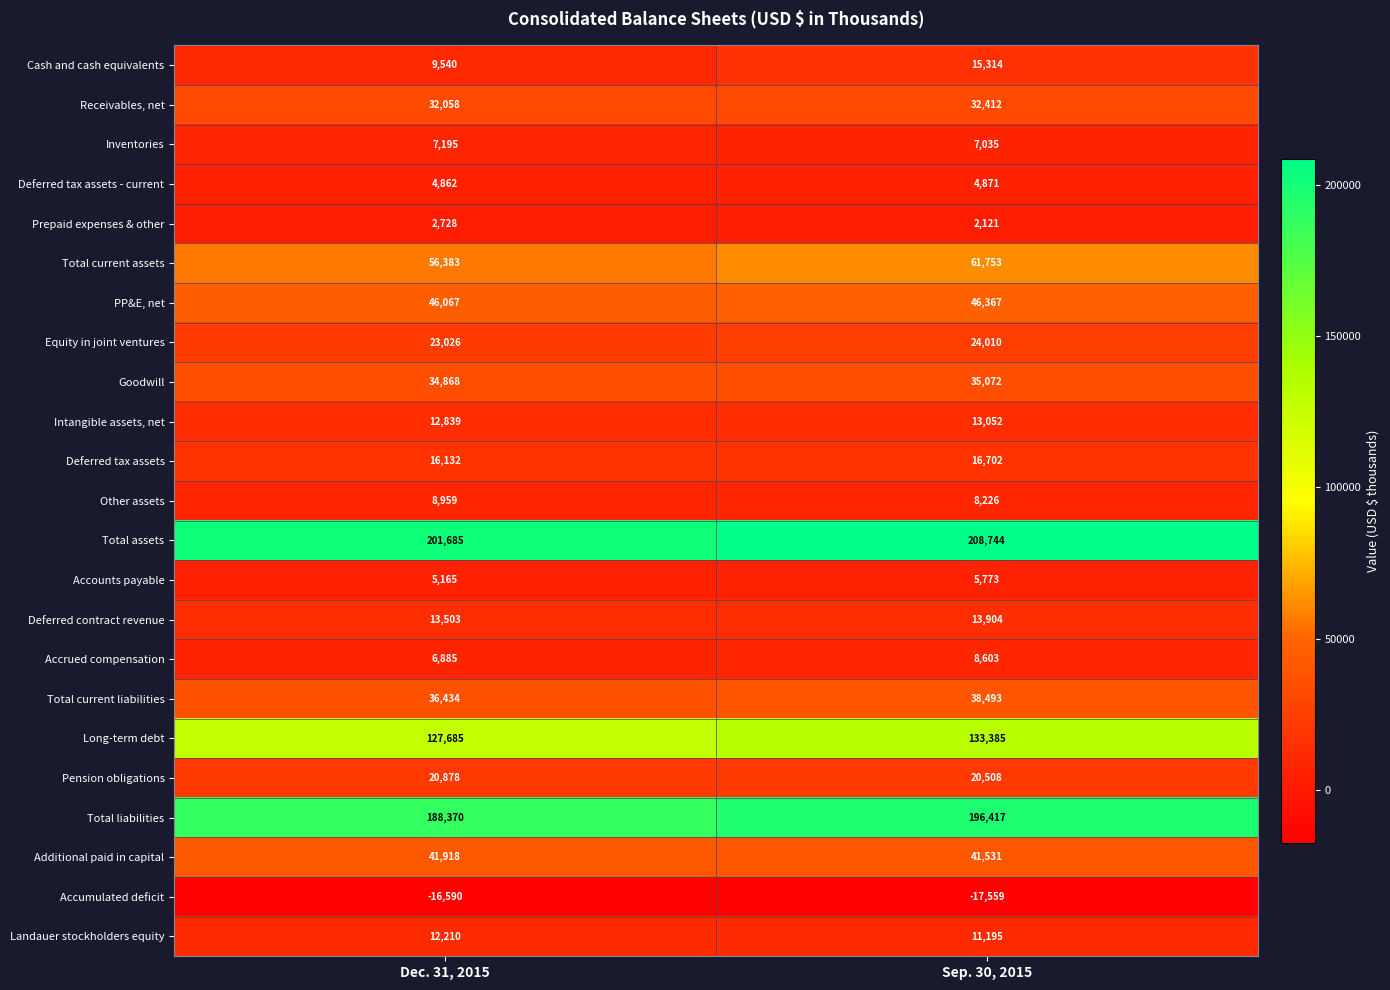

Between Dec. 31, 2015 and Sep. 30, 2015, which series saw the biggest shift?

Total liabilities